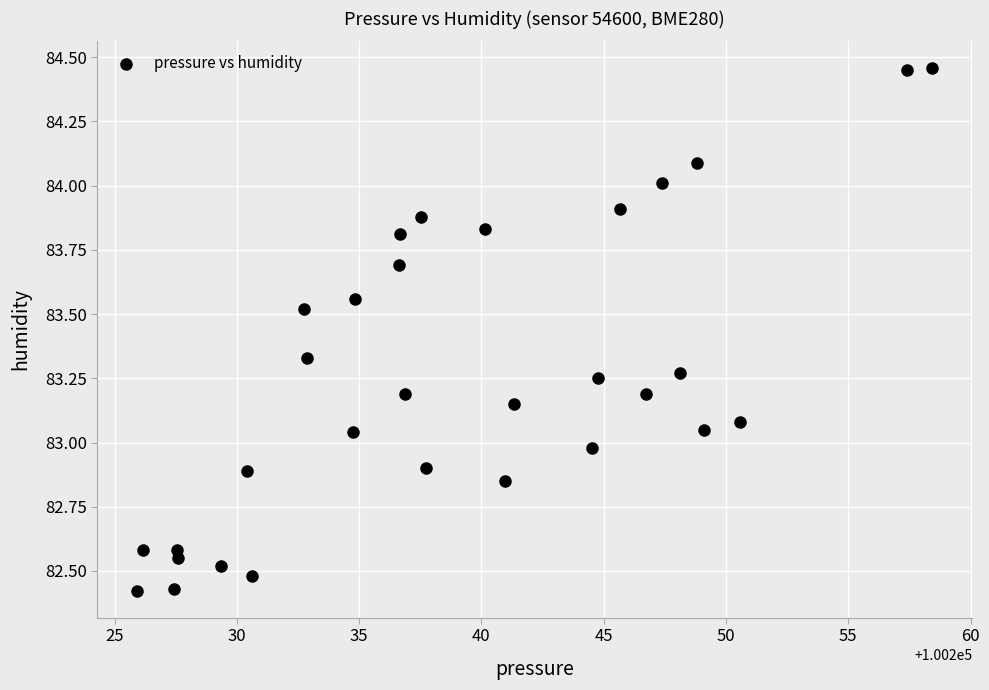

What is the range of Y values (max minus min)?

2.0